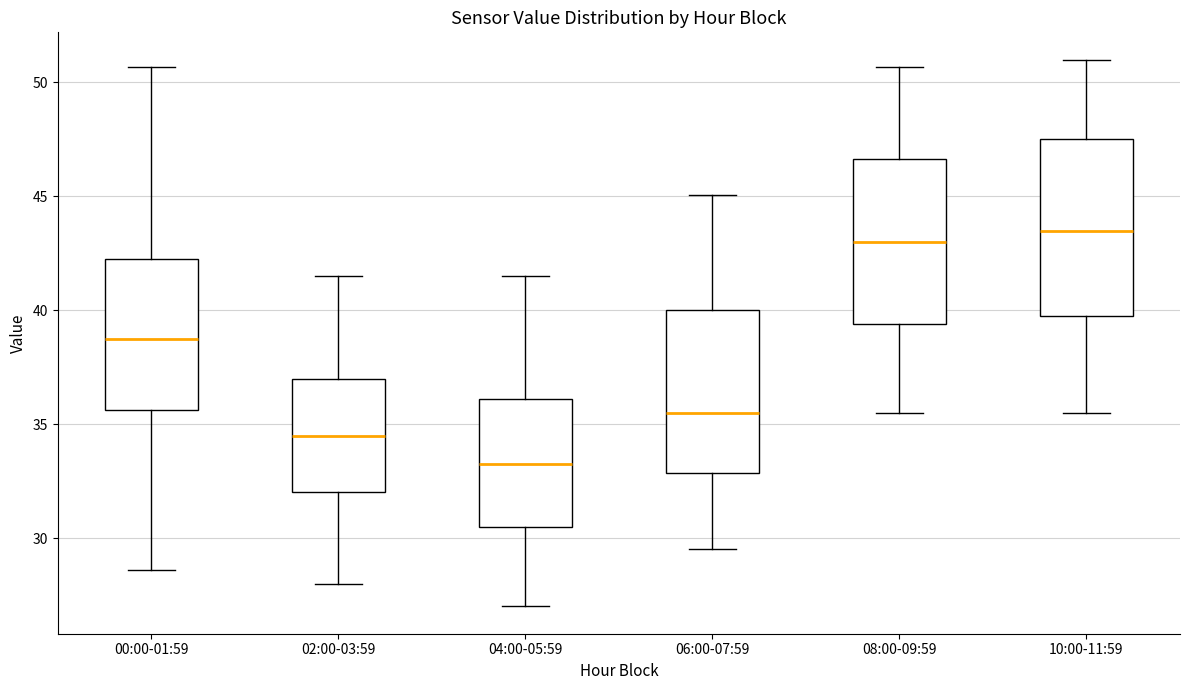

Where is the lower edge of the box for 08:00-09:59 on the y-axis? The values are not printed on the chart, so give them approximately, as read against the axis.

39.5